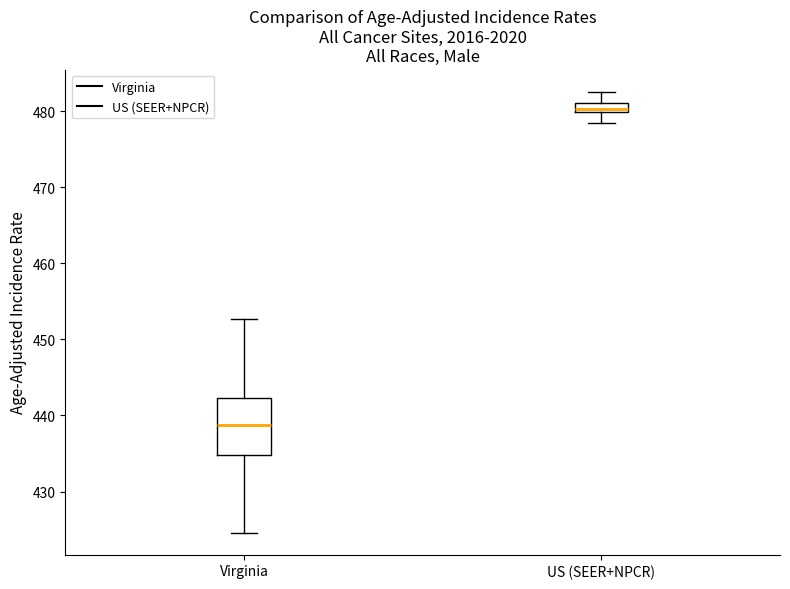

Which box's median line is the lowest?

Virginia